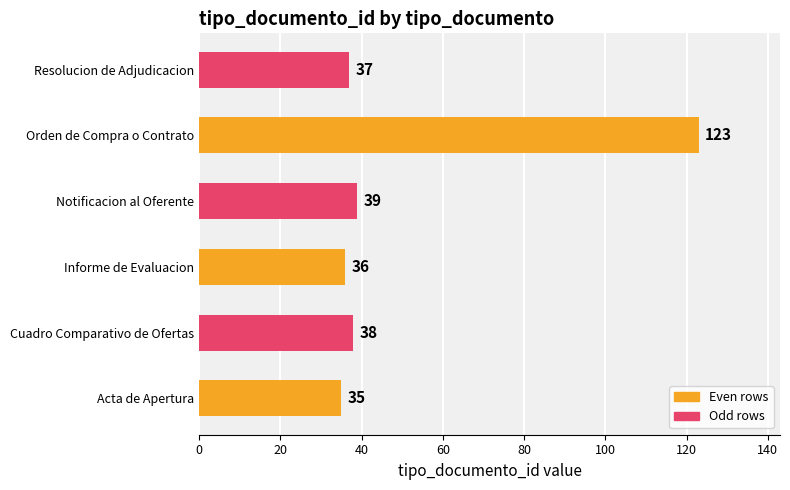

The value at Resolucion de Adjudicacion is 37. True or false?

True